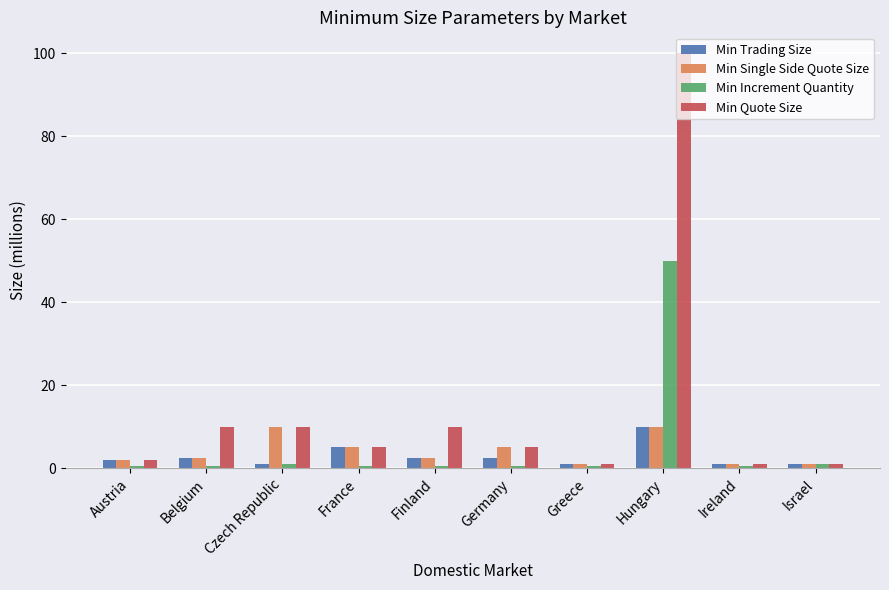

How many bars are there in total?

40